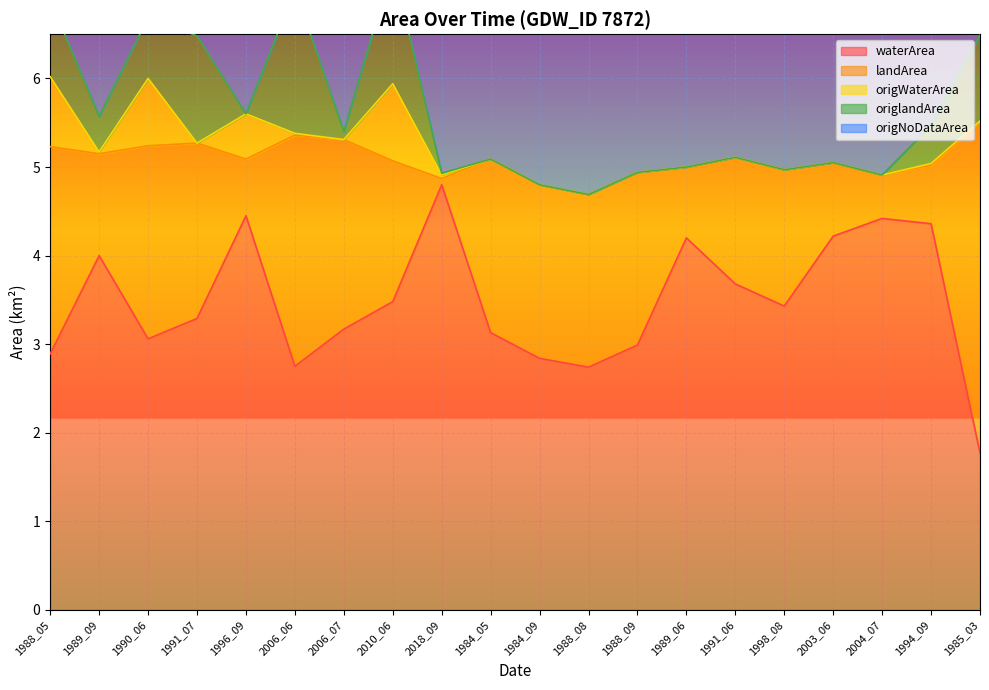

What is the highest value of the waterArea series?

4.8